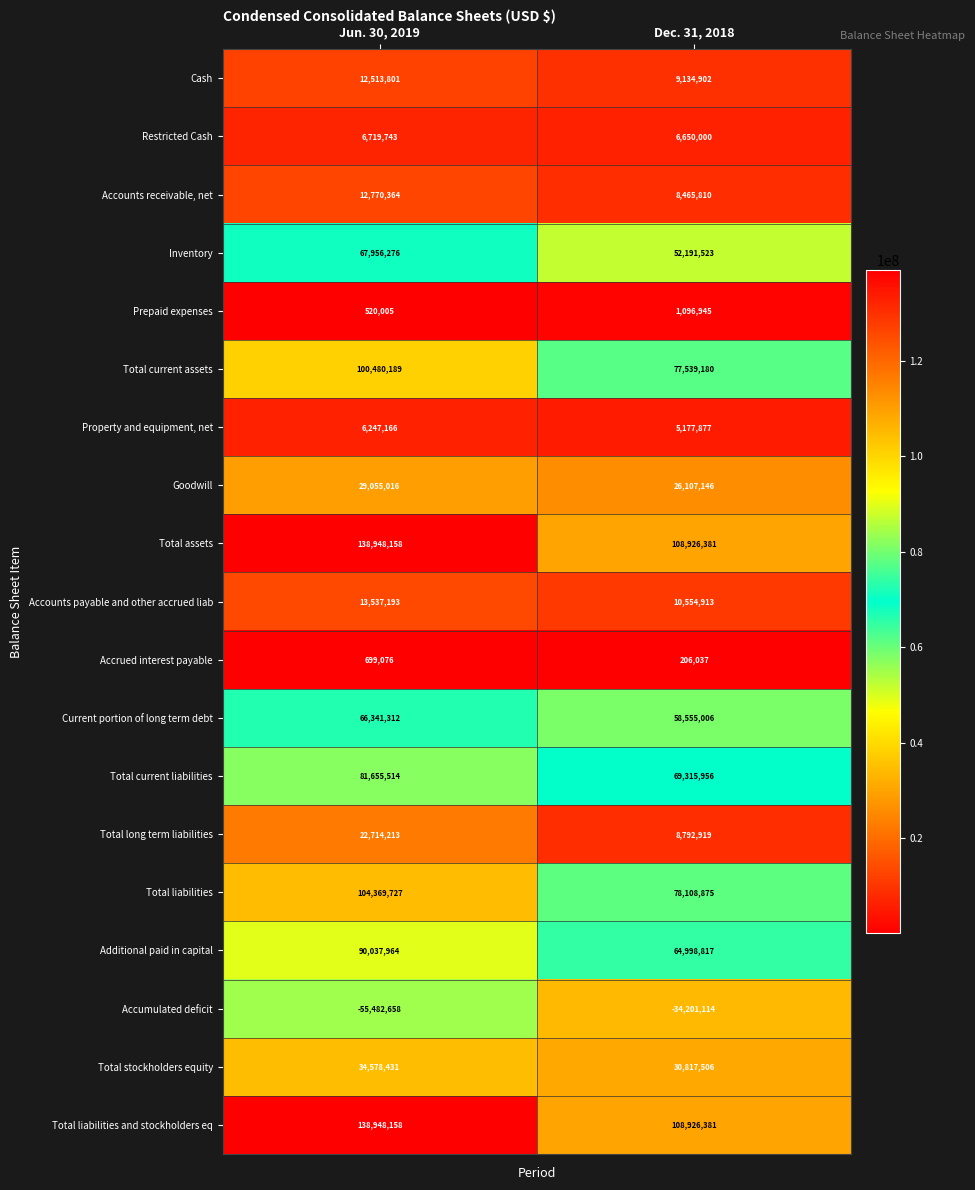

Count the number of categories in the chart.

2